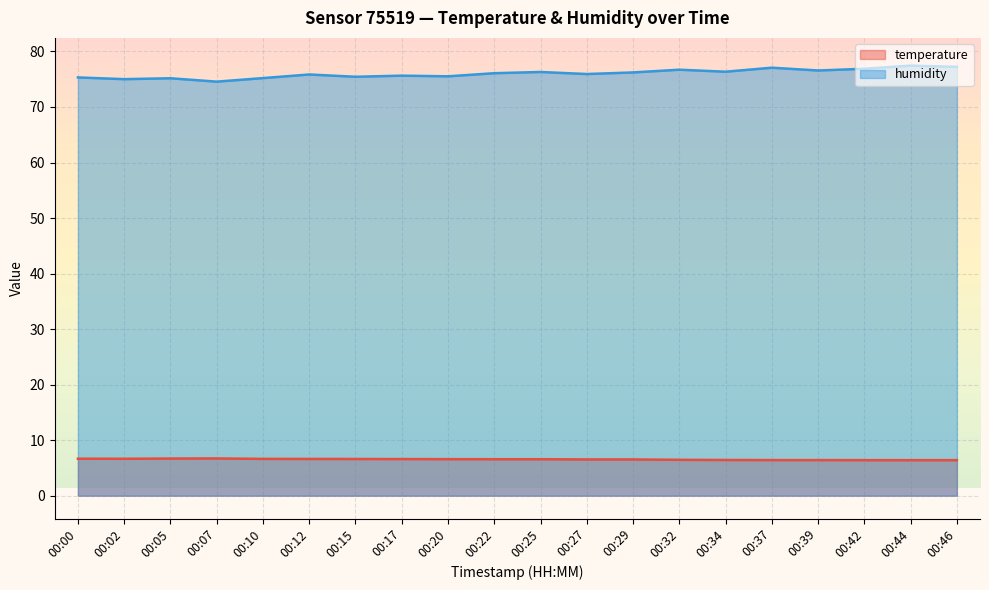

Rank the series at 00:10 from lowest to highest value.

temperature, humidity